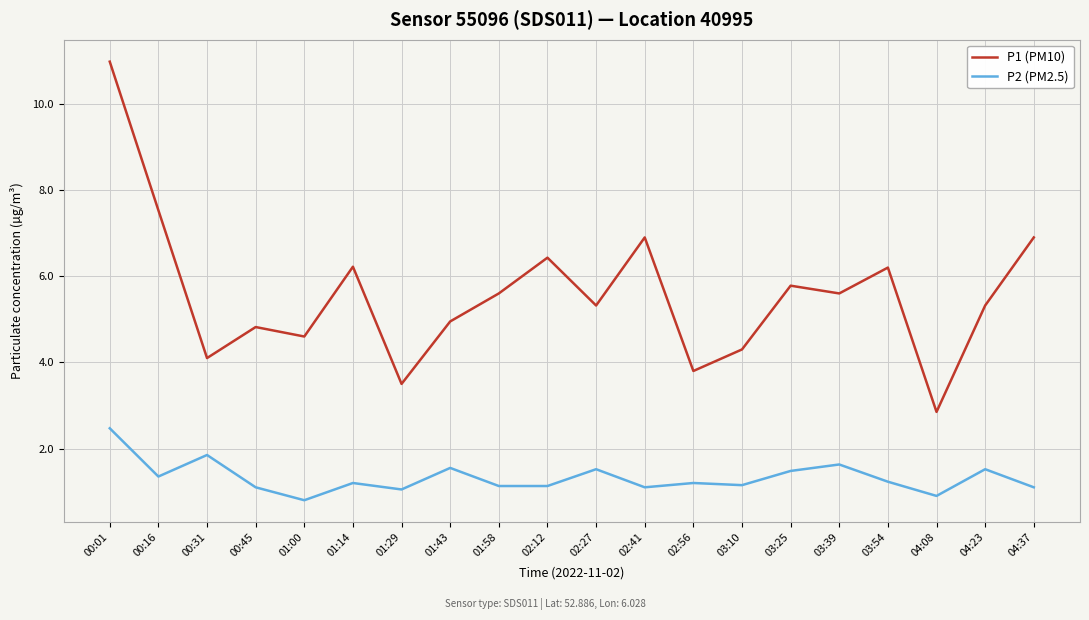

What is the difference between the maximum and second lowest values in the P2 (PM2.5) series?

1.6